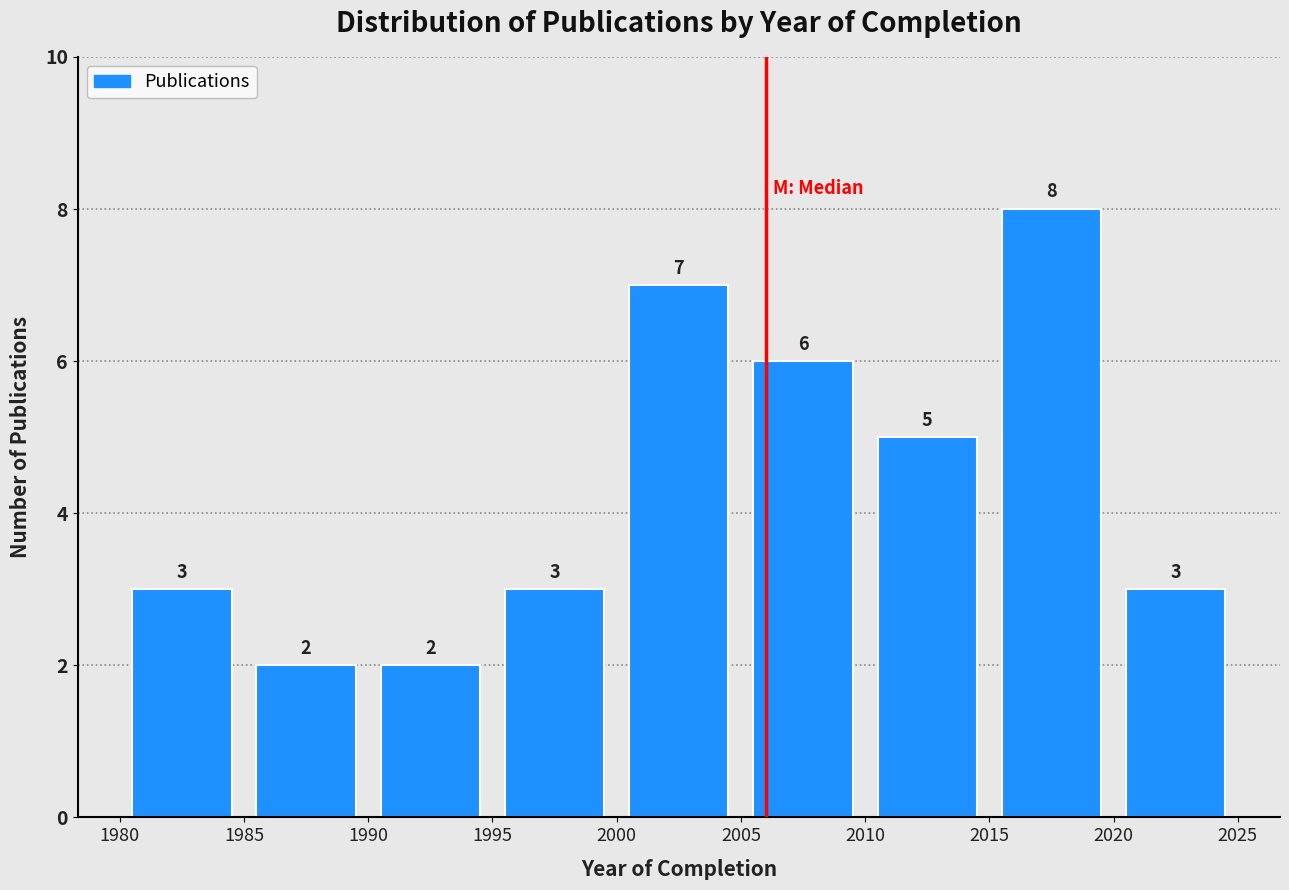

How tall is the bar that spans 2015 to 2020 on the x-axis?

8